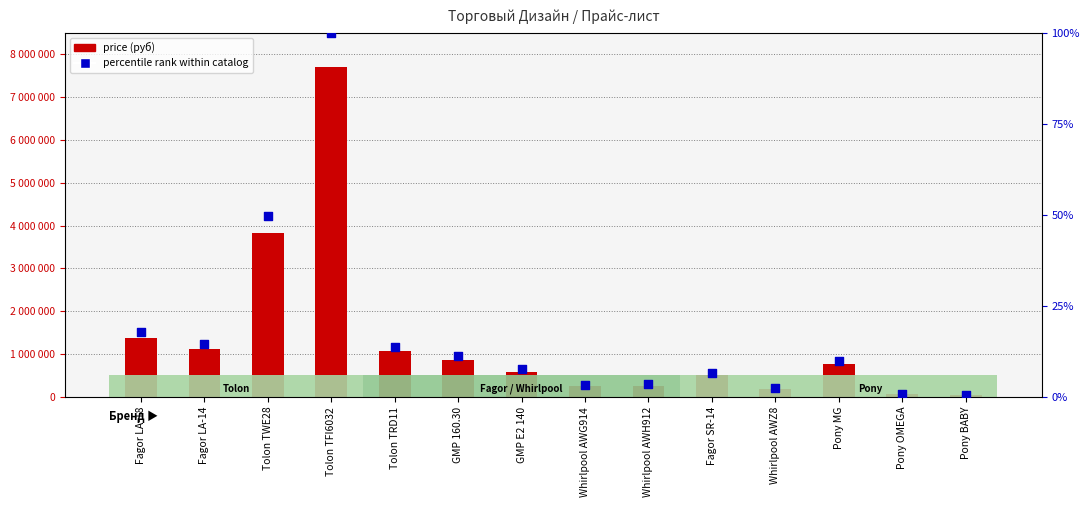

Which series contains the lowest Y value?

percentile rank within catalog